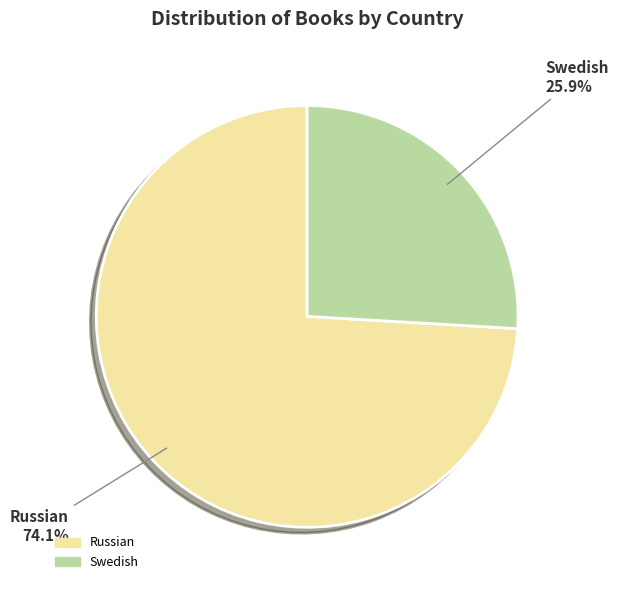

Is there any slice that represents more than half of the pie?

Yes